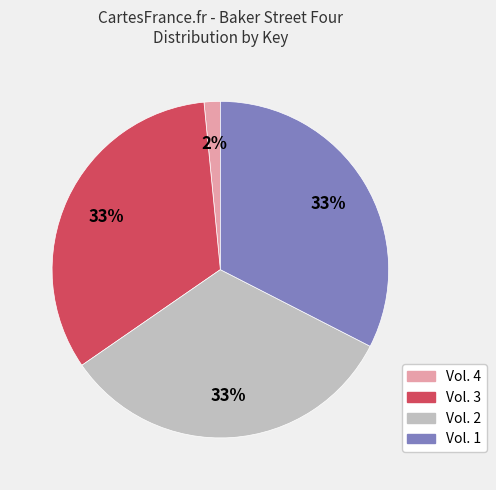

Which slice is the smallest?

Vol. 4